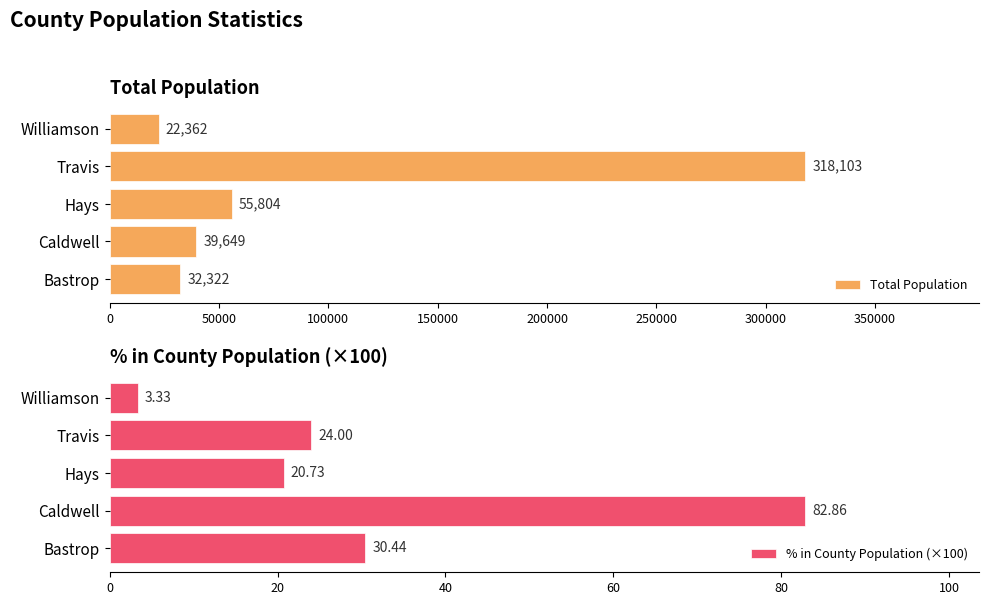

Where is Total Population nearest to the value 170232?

Hays